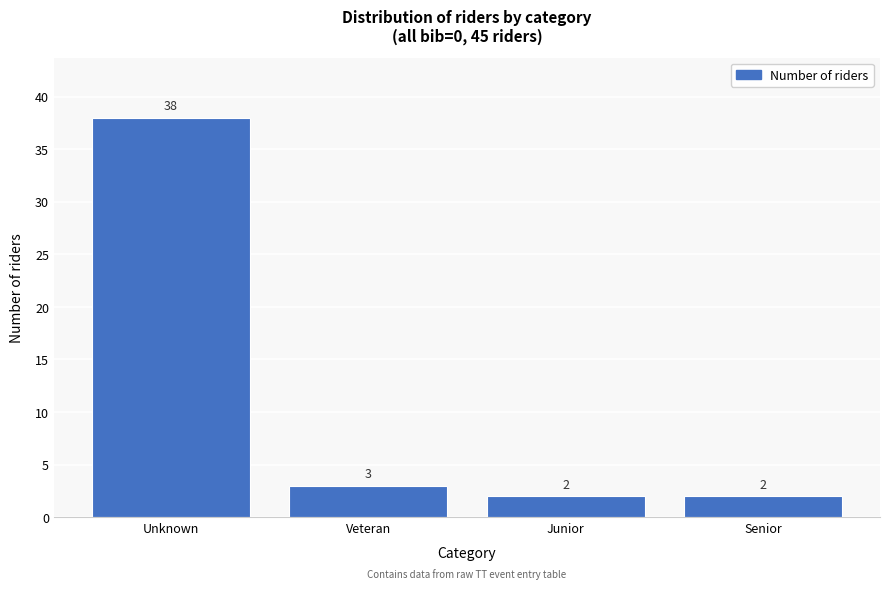

Reading right to left, what are all the values shown in this chart?

2	2	3	38